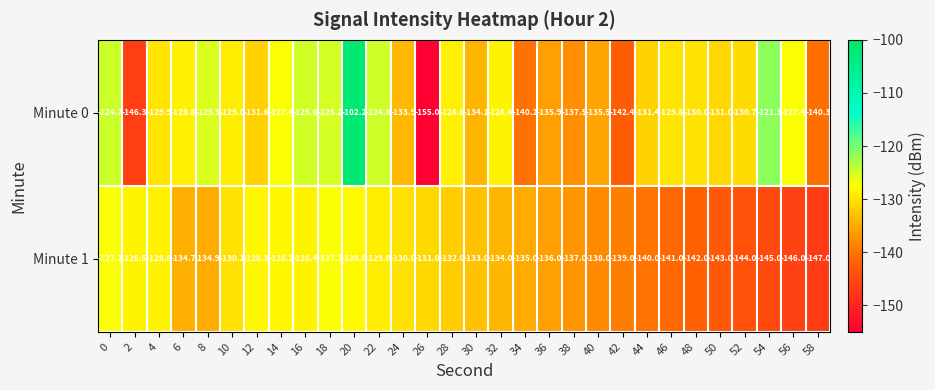

What is the approximate value of Minute 1 at 52?

-144.0